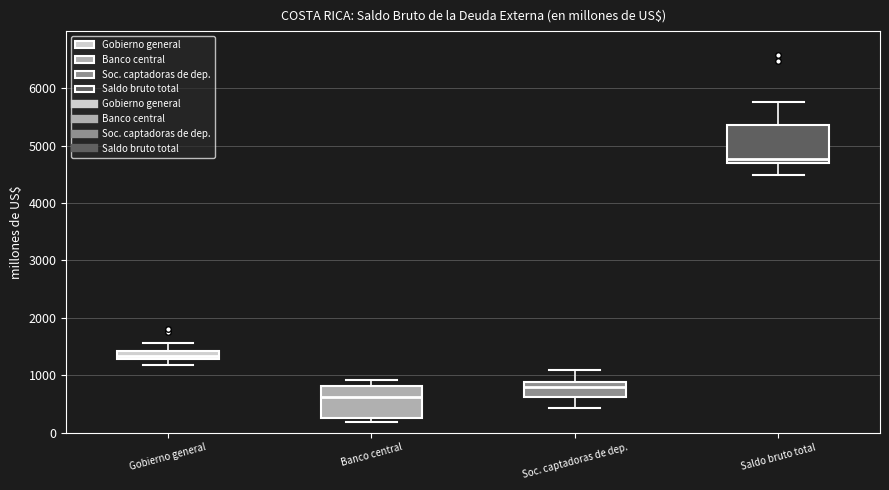

Where does the median line of the box for Saldo bruto total sit on the y-axis? The values are not printed on the chart, so give them approximately, as read against the axis.

4800